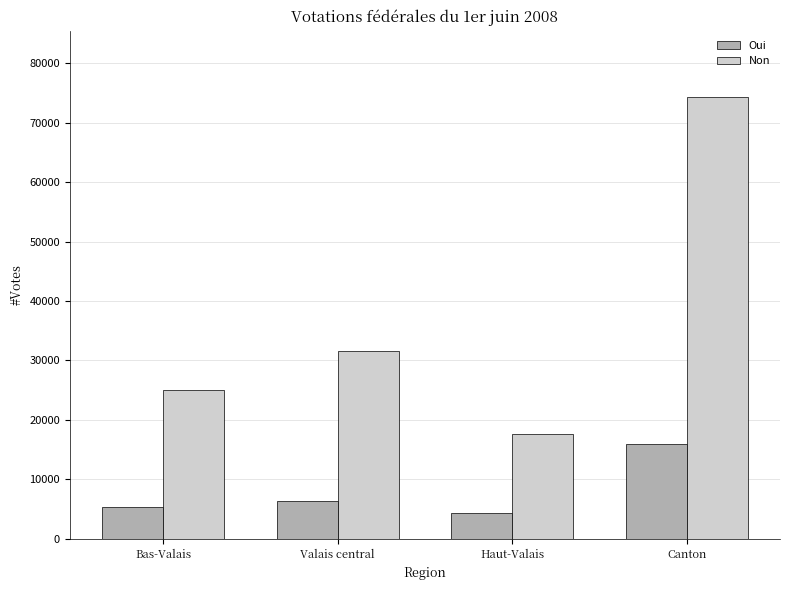

List the series in order of their peak value, lowest first.

Oui, Non